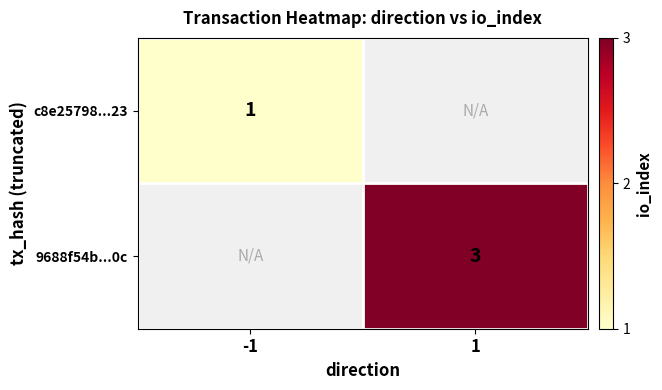

The 9688f54b...0c series shows 5 at 1. True or false?

False